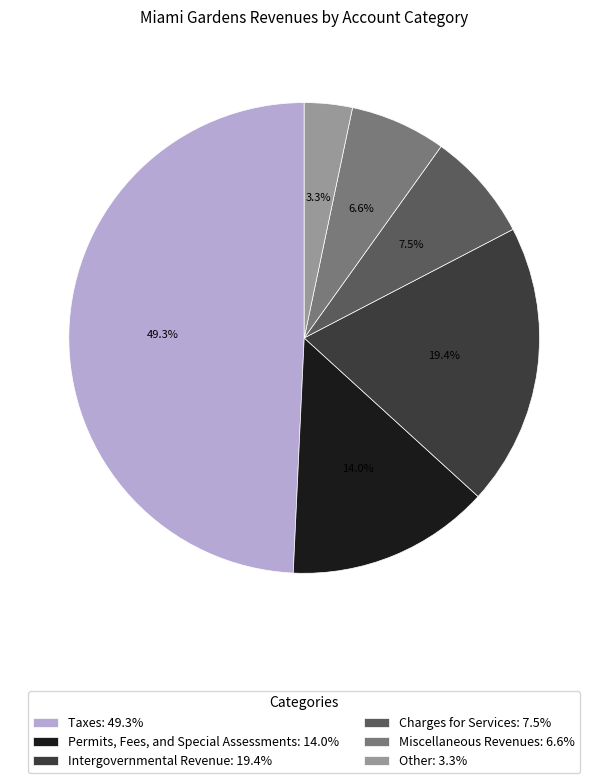

Is it true that Taxes is 49% of the pie?

True